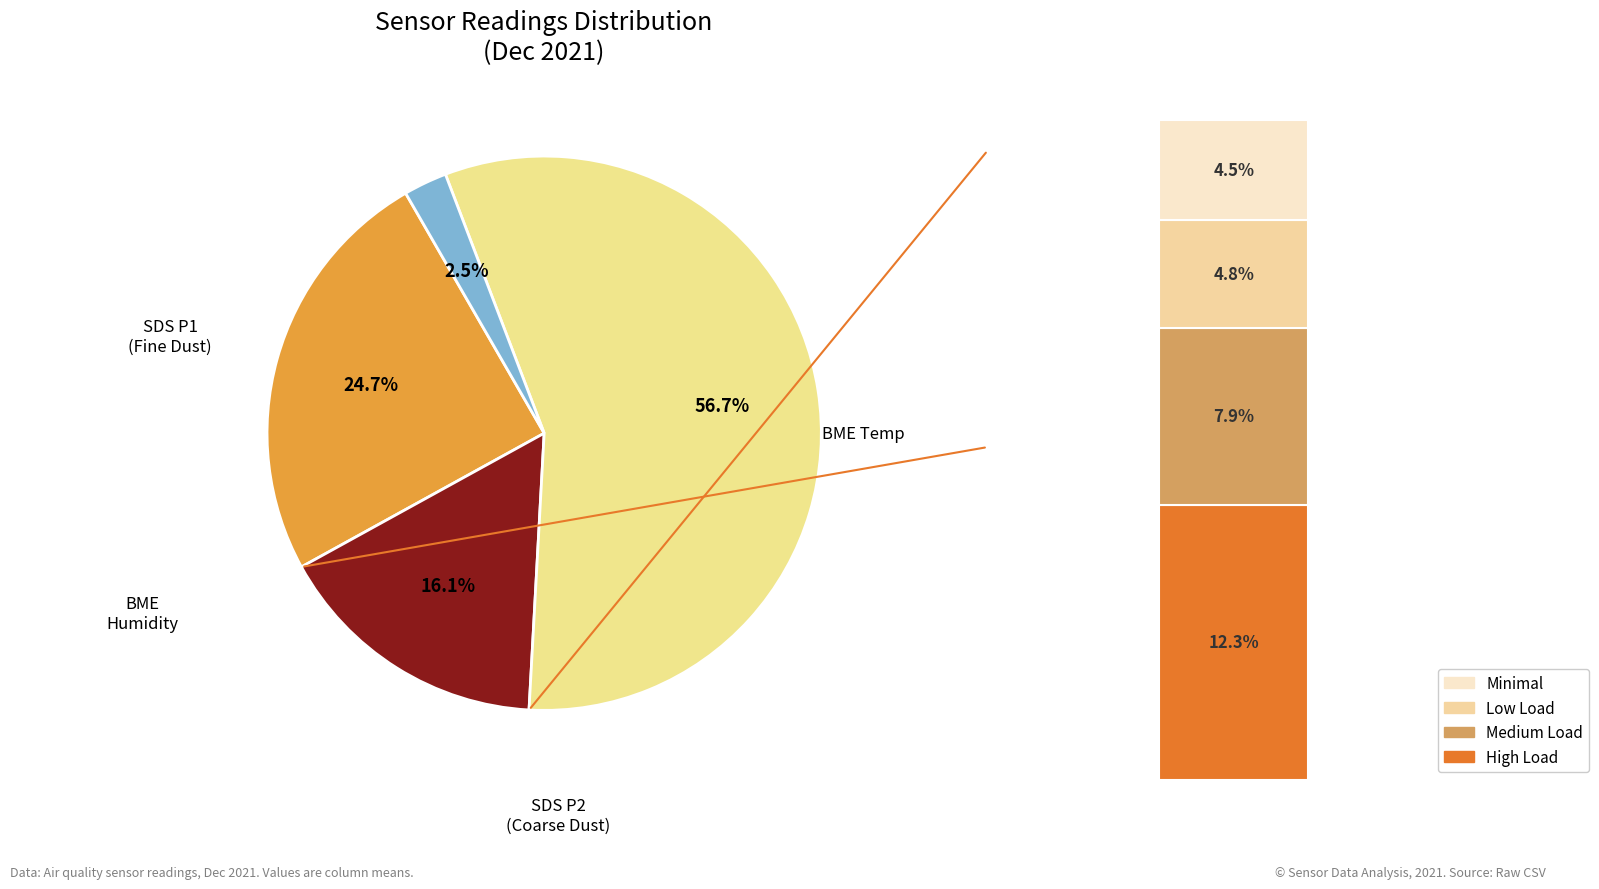

The BME280_temperature slice represents 11% of the pie. True or false?

False